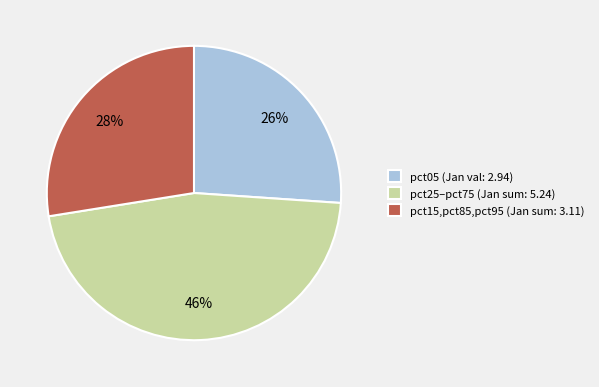

To the nearest percent, what portion does pct25–pct75 (Jan sum: 5.24) represent?

46%